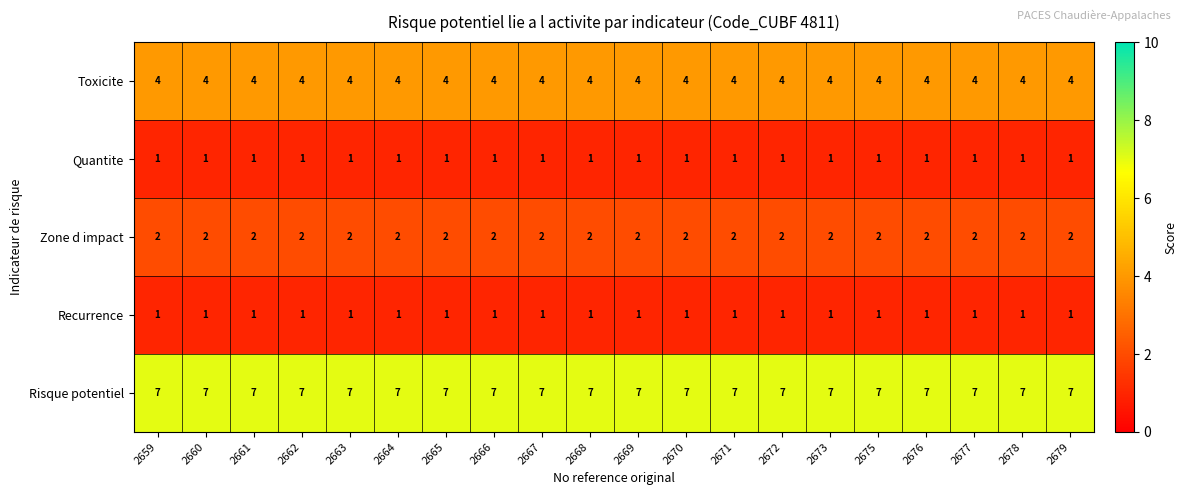

What is the difference between the highest and lowest values at 2675?

6